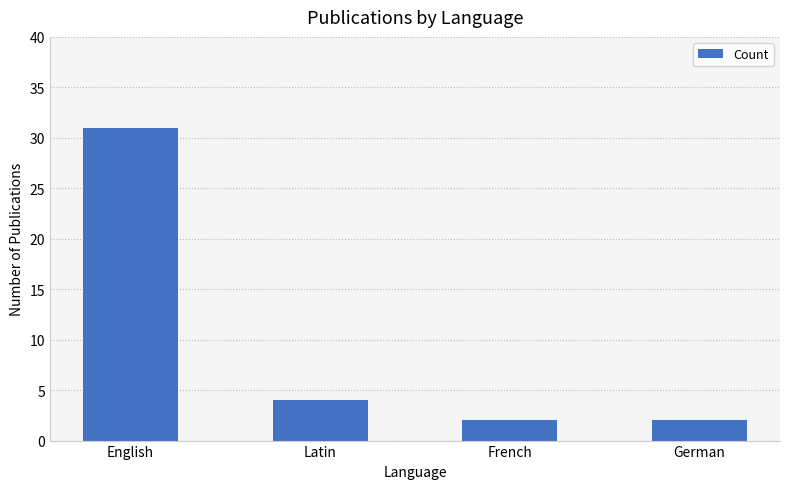

Reading left to right, extract all data points from this chart.

31	4	2	2